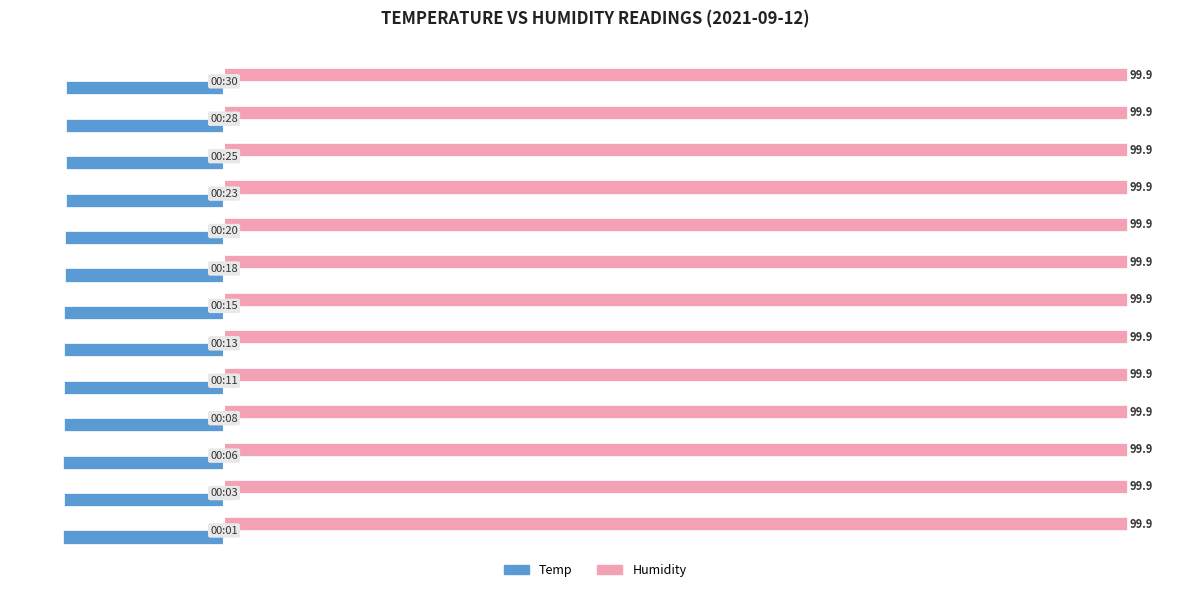

Which series has the largest total across all categories?

Humidity